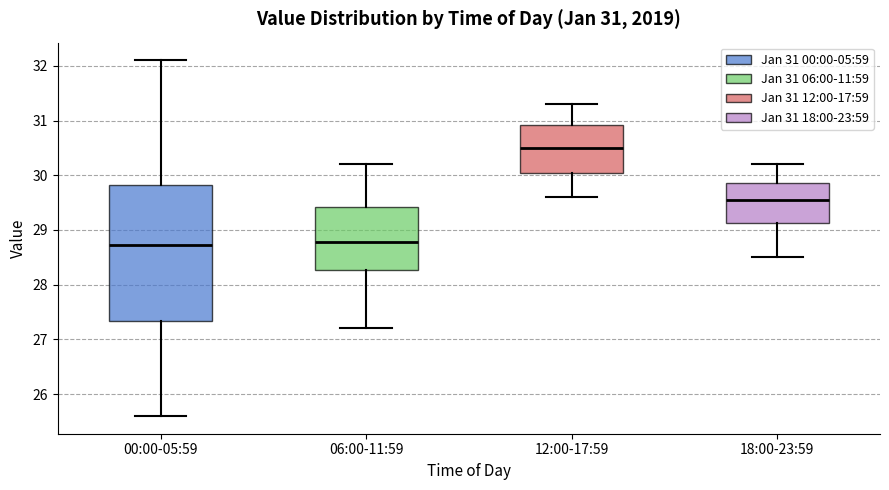

Comparing the boxes themselves (not the whiskers), which one is the tallest?

00:00-05:59